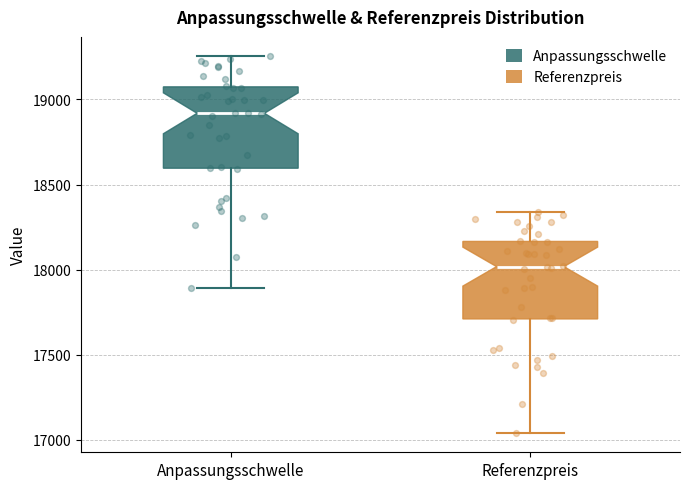

Where does the upper whisker of the box for Anpassungsschwelle end on the y-axis? The values are not printed on the chart, so give them approximately, as read against the axis.

19250